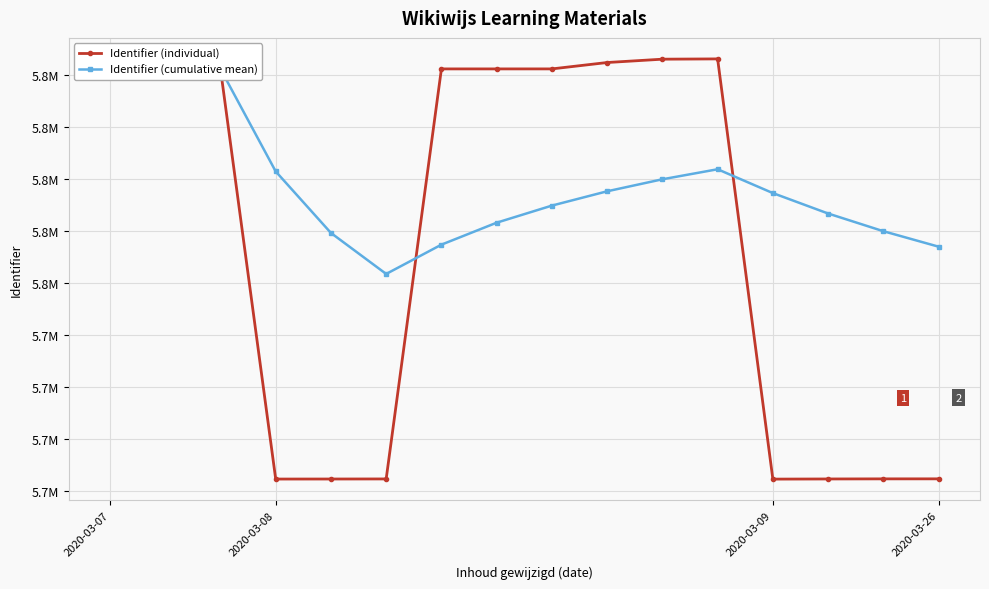

Between 13 and 7, which is larger?

7